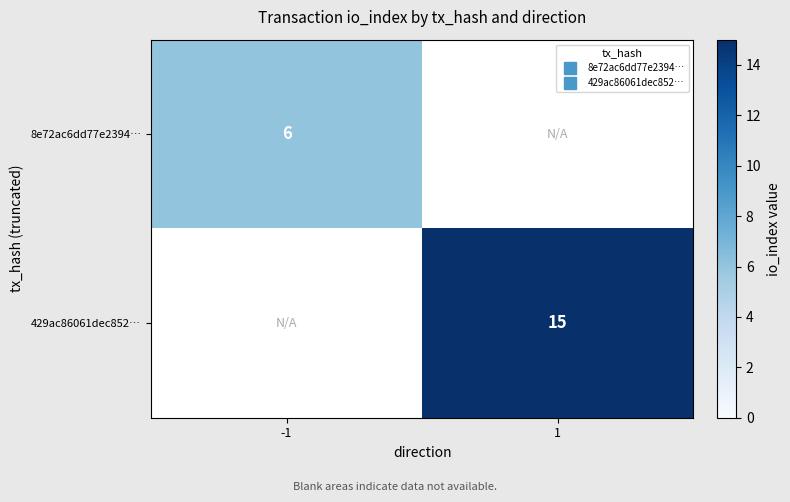

Count the number of data series in this chart.

2